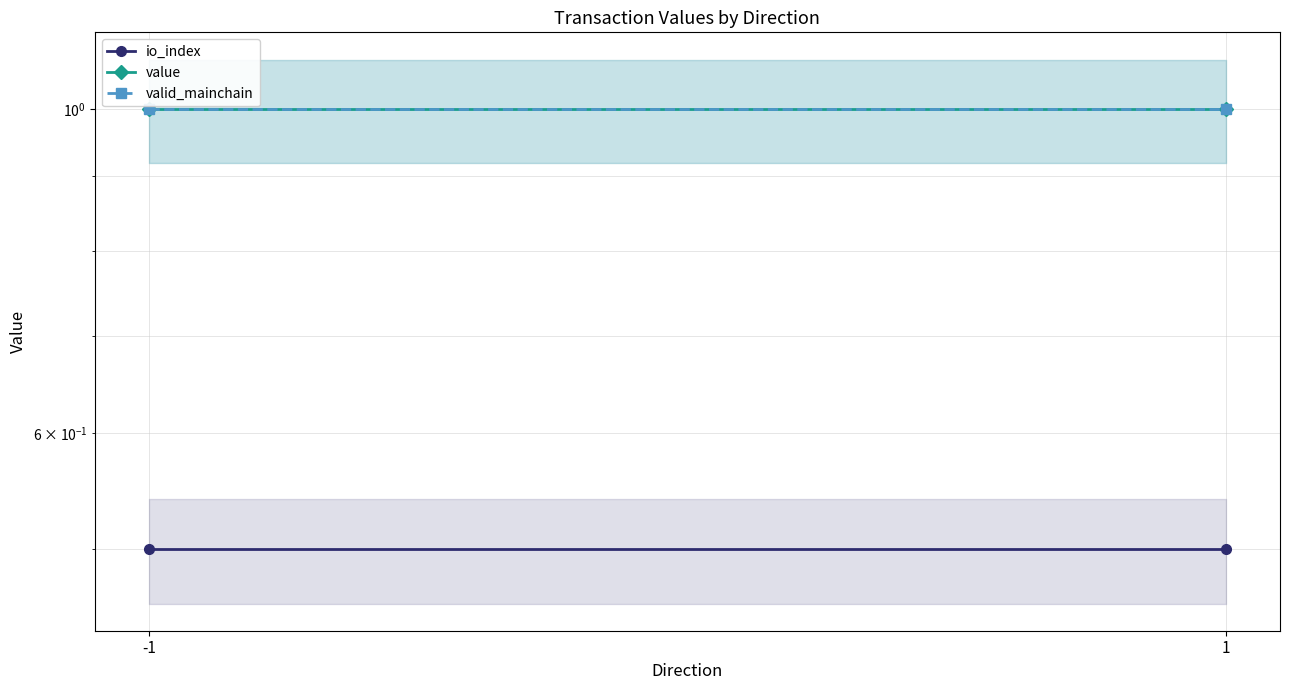

What are all the series names shown in the legend?

io_index, value, valid_mainchain